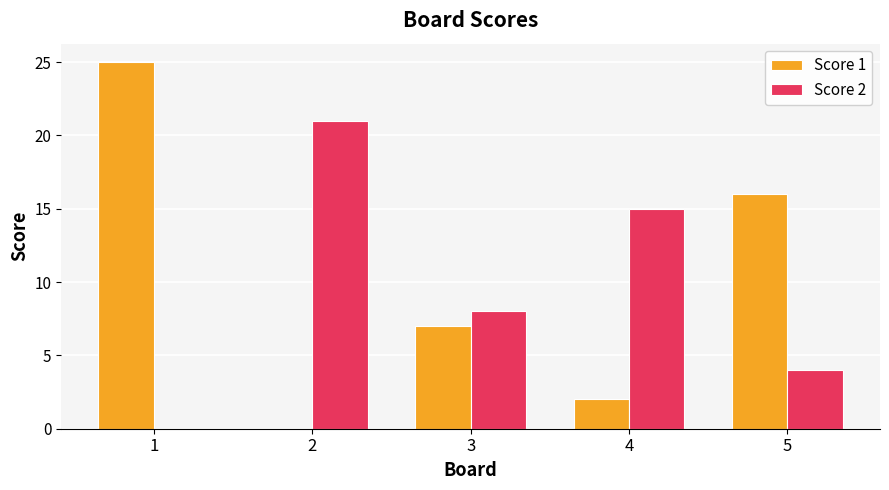

What is the total value across all series at 3?

15